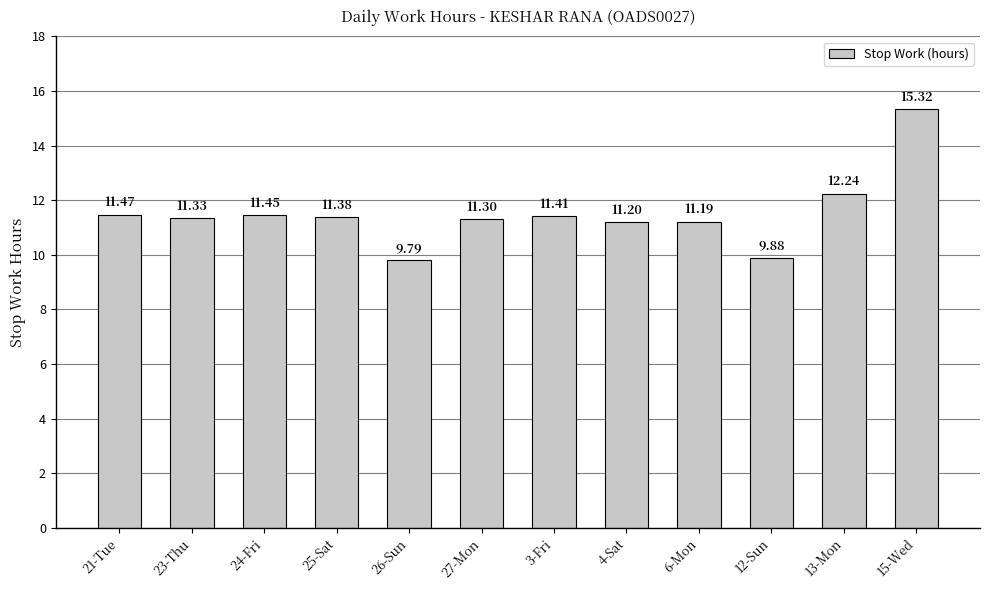

Which label corresponds to the smallest value in the chart?

26-Sun